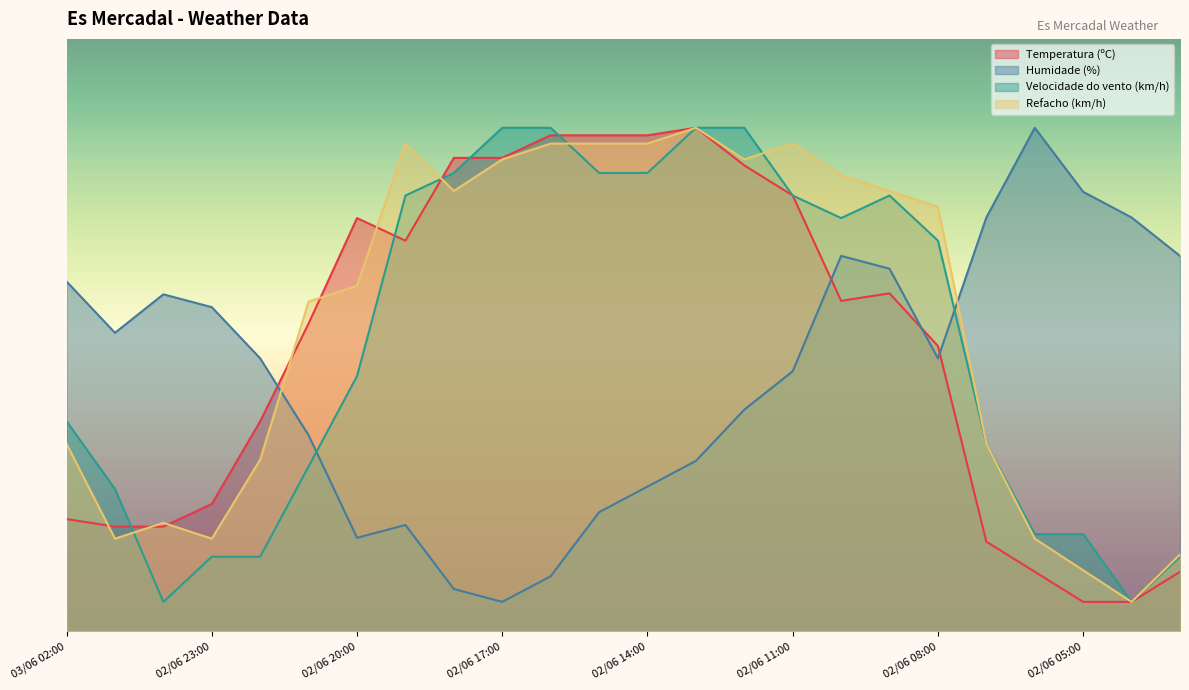

Where do Humidade (%) and Temperatura (ºC) first cross each other?

02/06 22:00 and 02/06 21:00